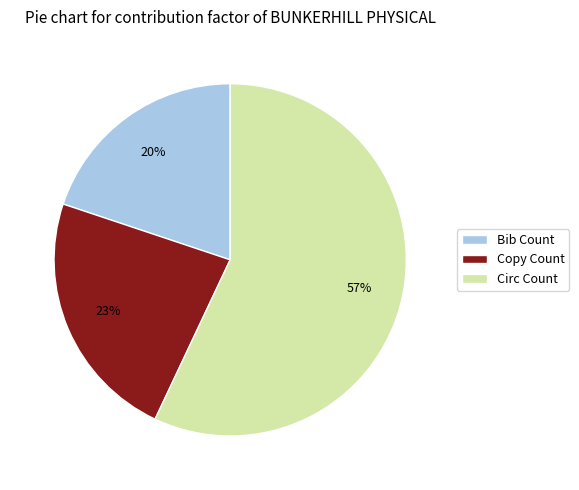

What is the ratio of the value at Circ Count to the value at Bib Count?

2.9